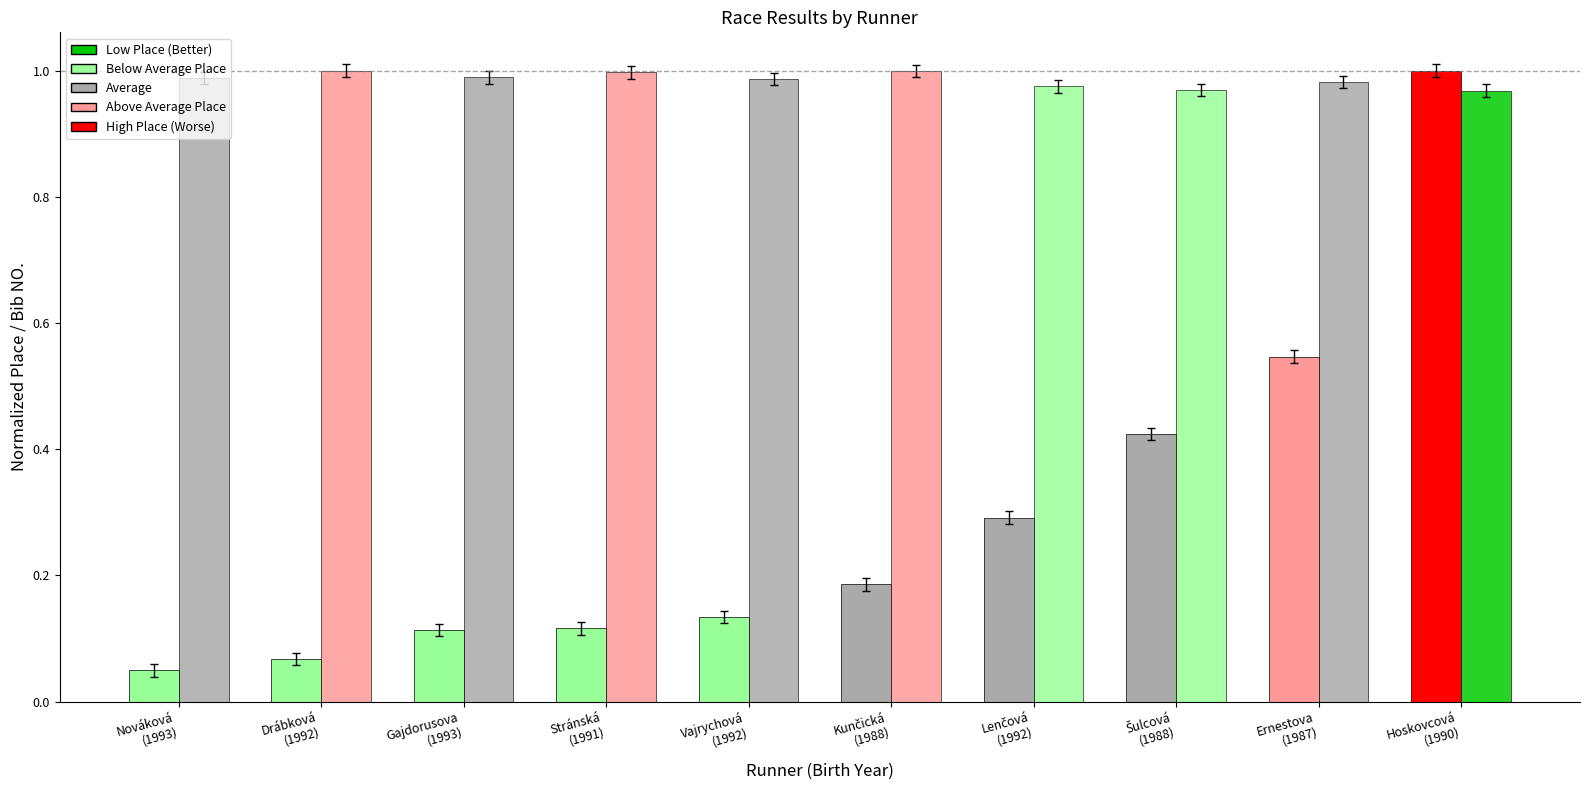

Count the number of categories in the chart.

10